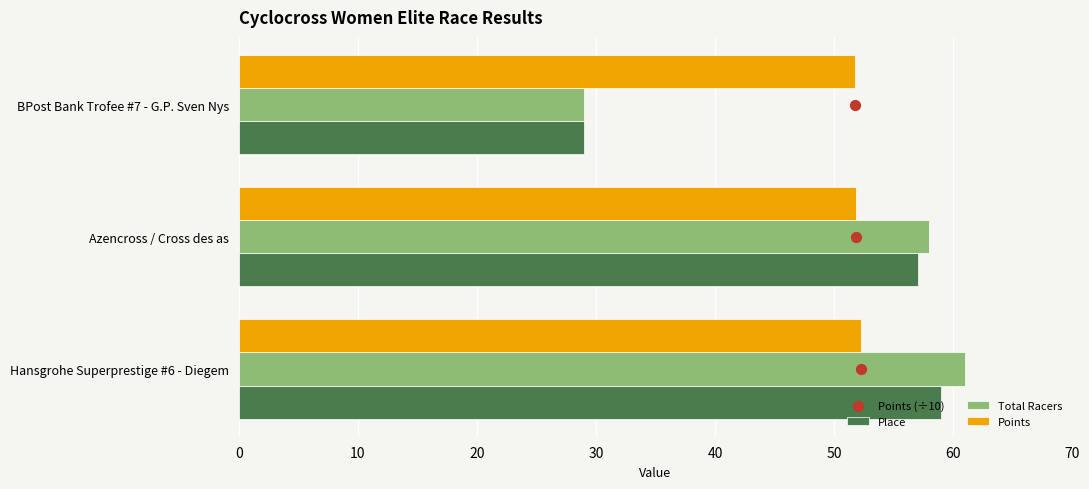

At how many categories does at least one series exceed 45?

3